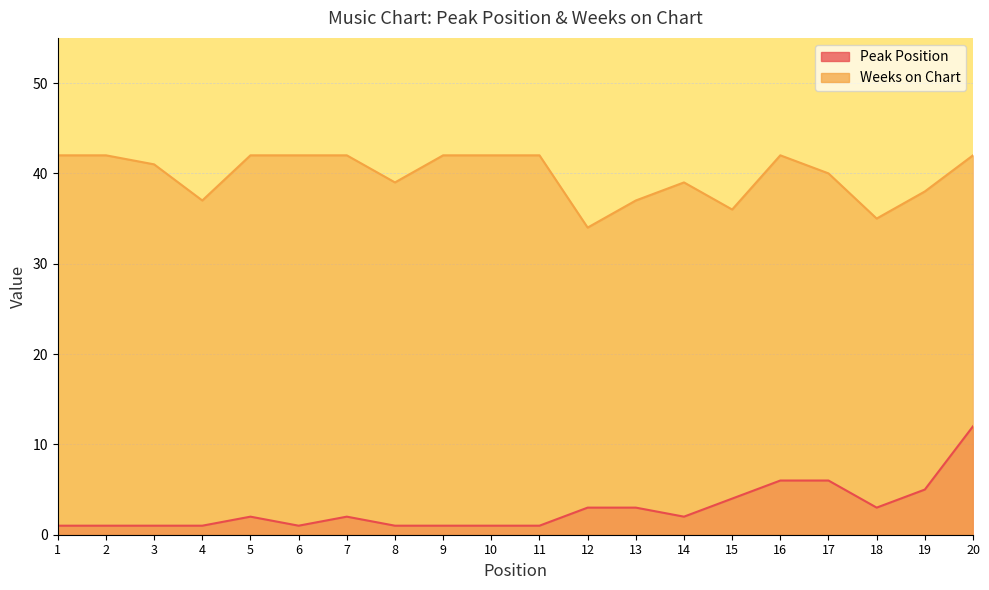

List the labels in order of Weeks on Chart value, smallest first.

12, 18, 15, 4, 13, 19, 8, 14, 17, 3, 1, 2, 5, 6, 7, 9, 10, 11, 16, 20